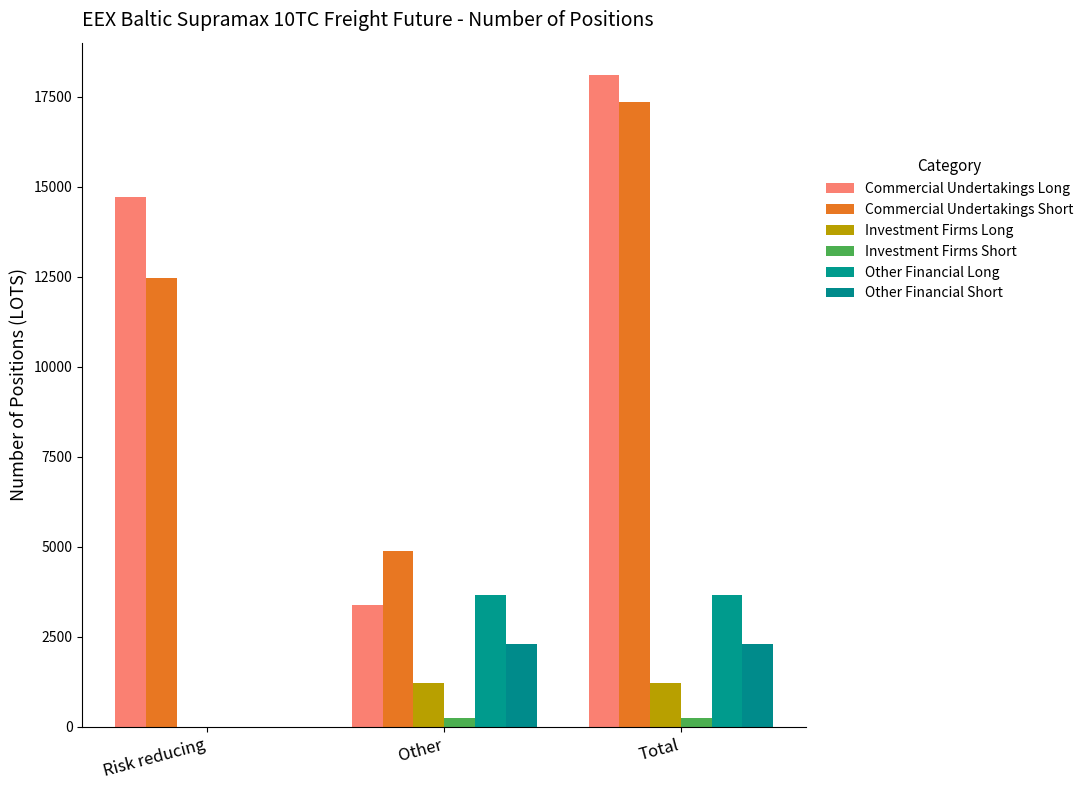

Is it true that Other Financial Short equals 2290.0 at Other?

True